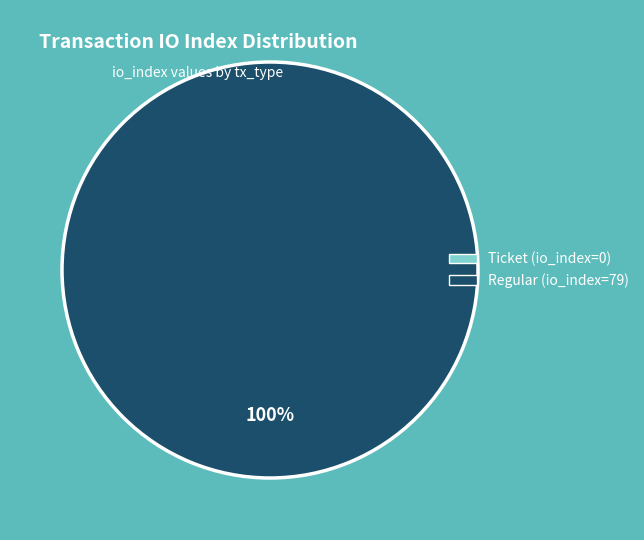

To the nearest percent, what is the combined percentage of Regular (io_index=79) and Ticket (io_index=0)?

100%